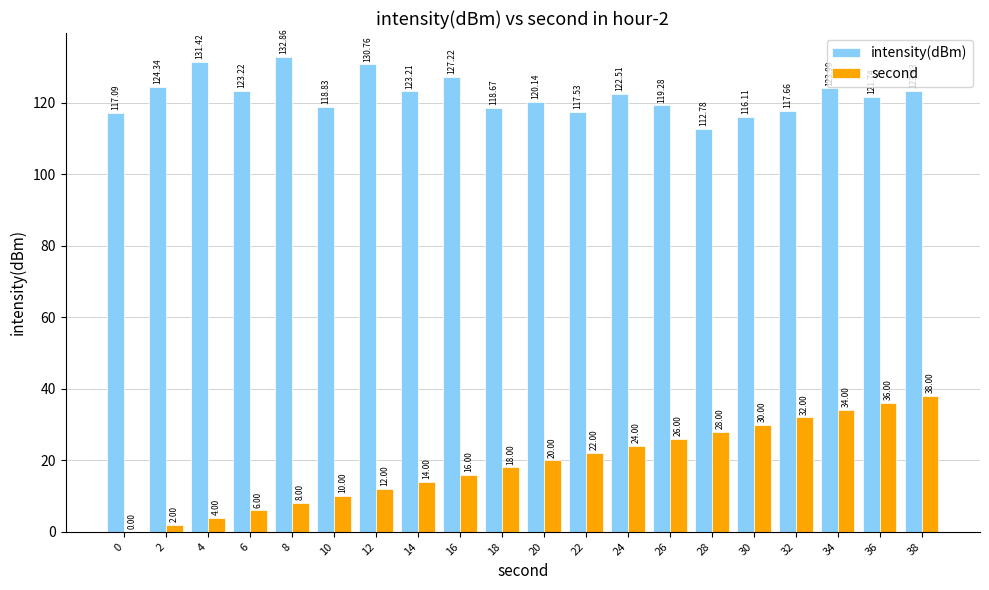

What is the spread (max minus min) of values at 12?

118.8